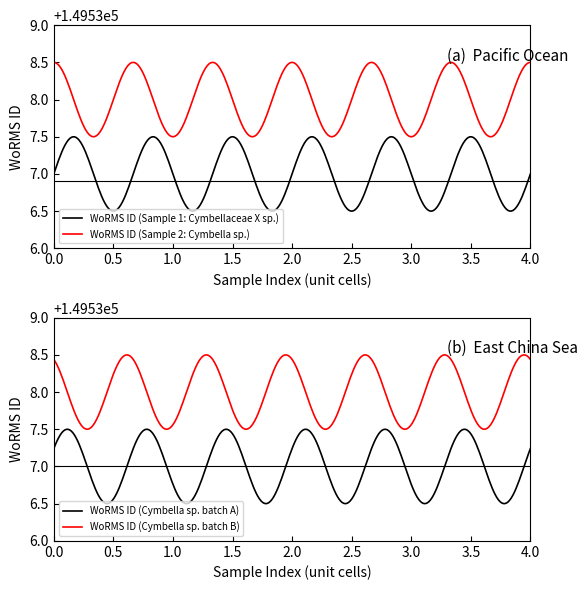

Which series has the widest spread of values?

WoRMS ID (Sample 1)